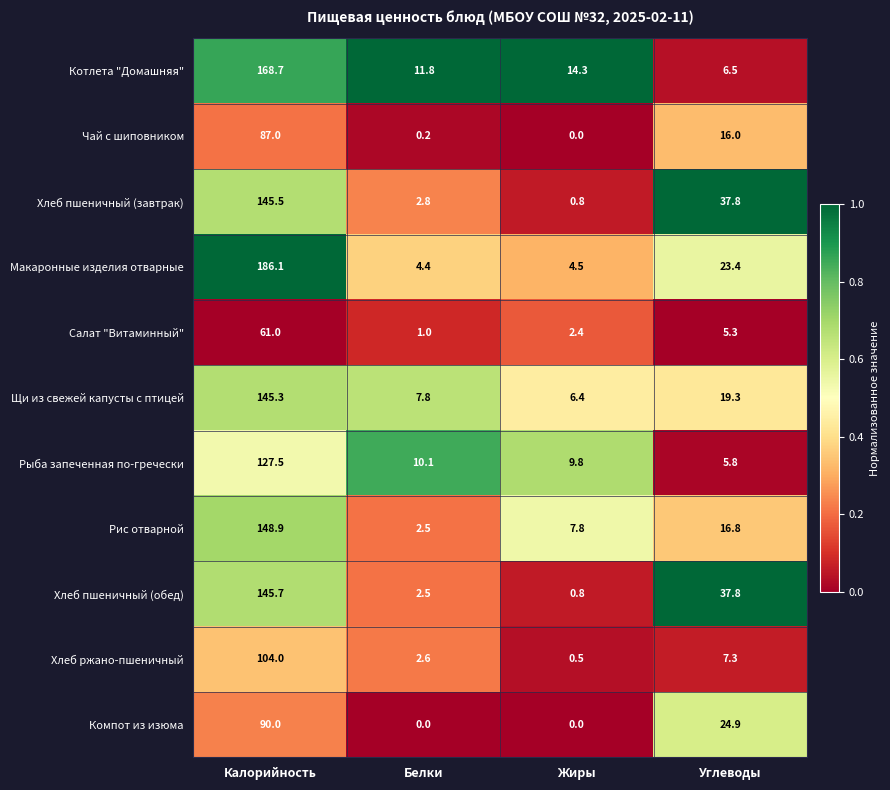

Rank the categories by Котлета "Домашняя" value from lowest to highest.

Углеводы, Белки, Жиры, Калорийность